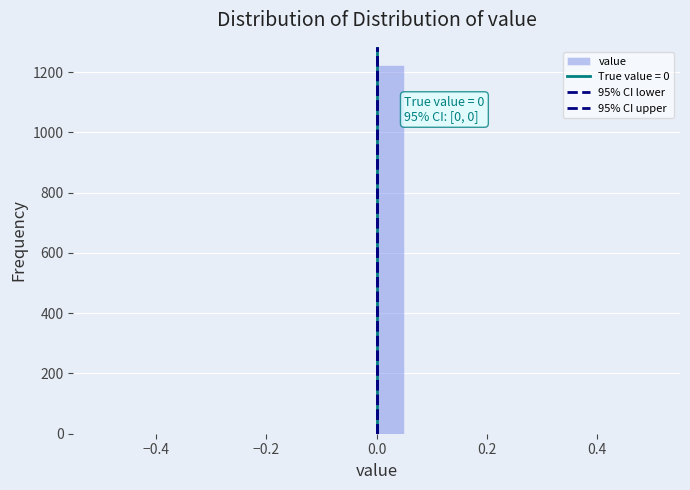

Around what value on the x-axis is the tallest bar? Give the approximate position of its centre, as read against the axis.

0.02